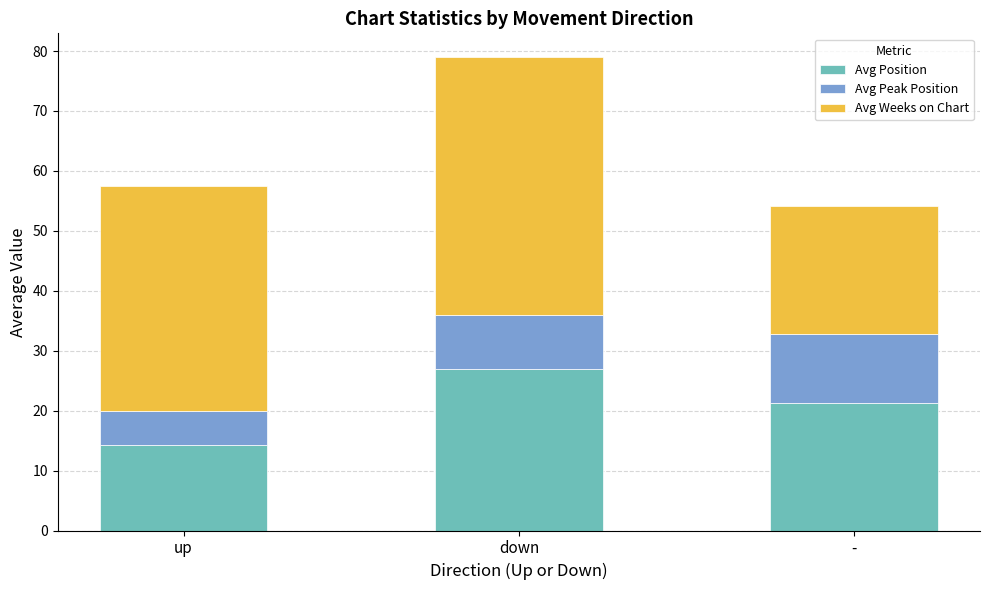

What is the approximate value of Avg Position at up?

14.2